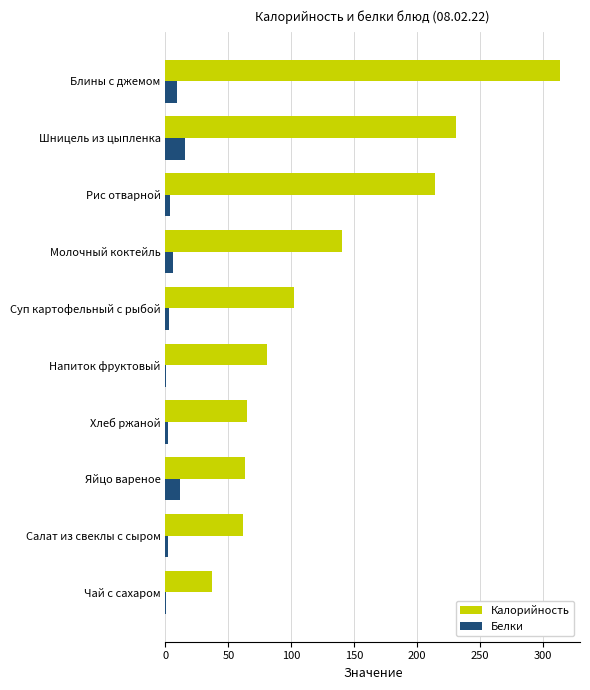

At which label is Калорийность closest to 175?

Молочный коктейль